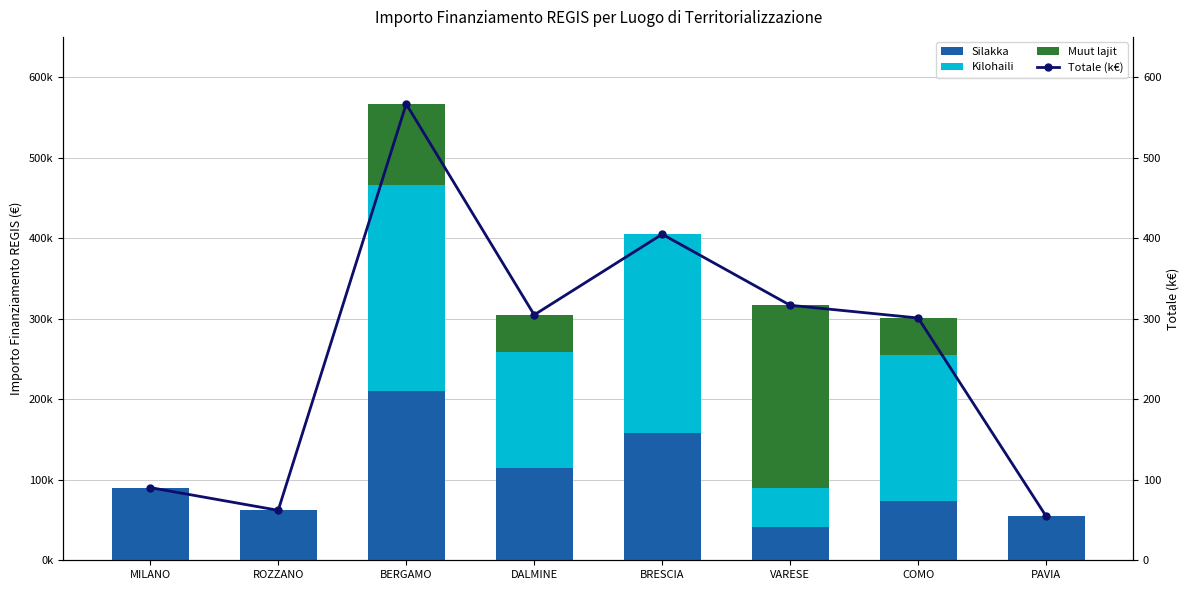

What is the label of the 4th bar from the left?

DALMINE